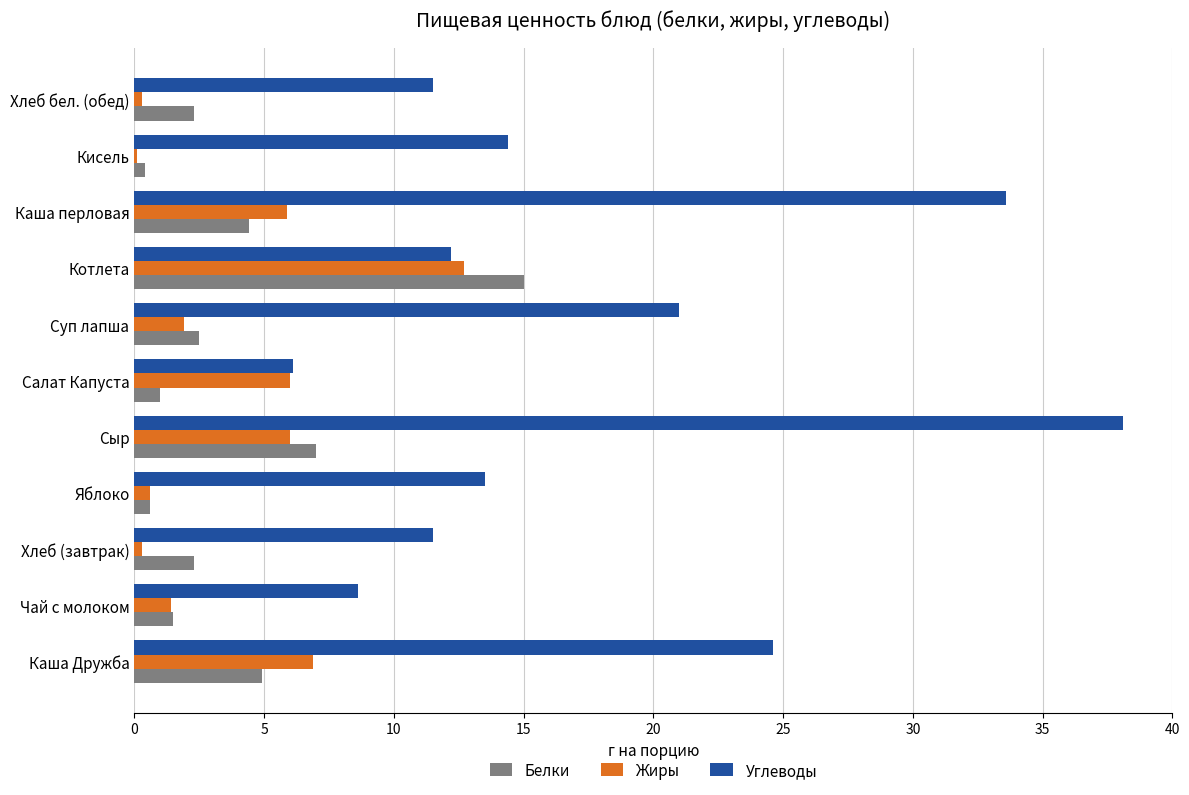

At which category is the sum across all series the highest?

Сыр